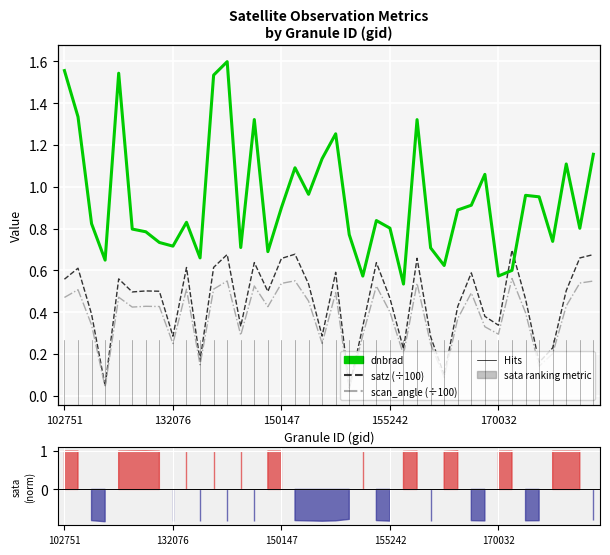

Which series has the largest range (max minus min)?

dnbrad